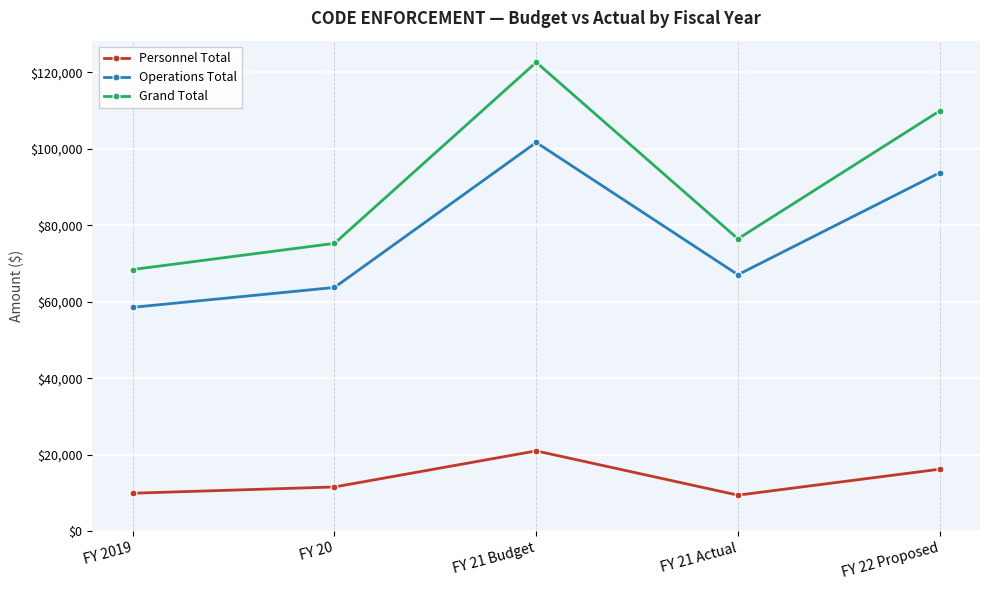

List the series in order of their peak value, highest first.

Grand Total, Operations Total, Personnel Total